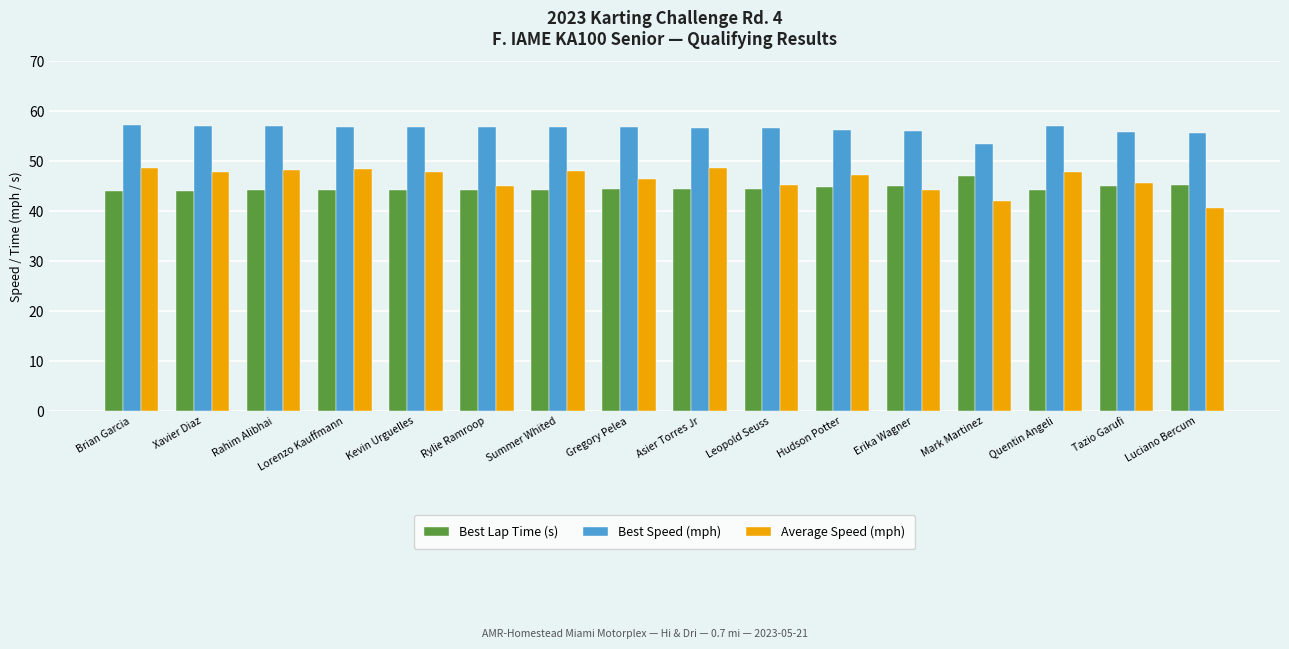

What are all the series names shown in the legend?

Best Lap Time (s), Best Speed (mph), Average Speed (mph)